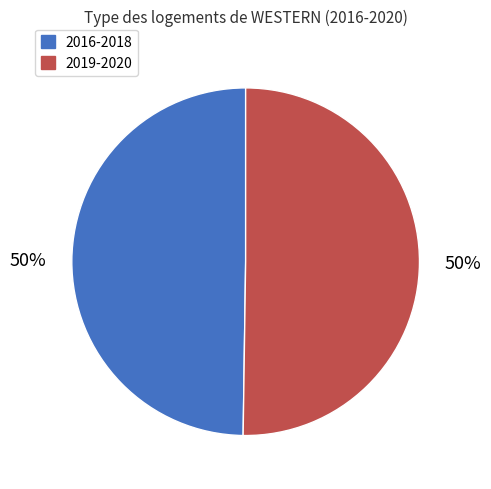

To the nearest percent, what is the average slice percentage?

50%